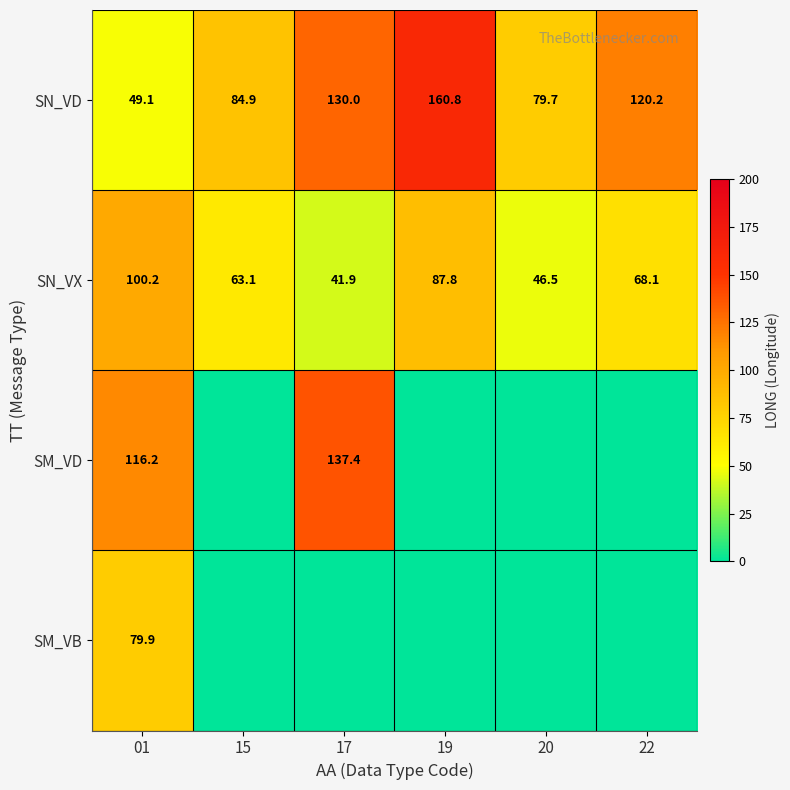

How many data points does each series have?

6